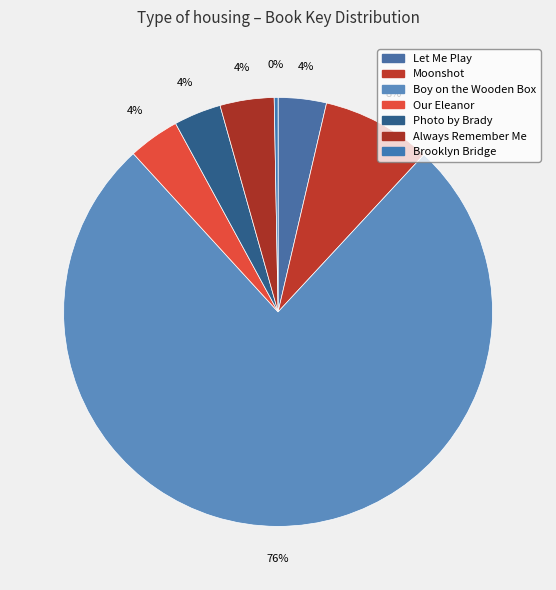

How many segments does this pie chart have?

7